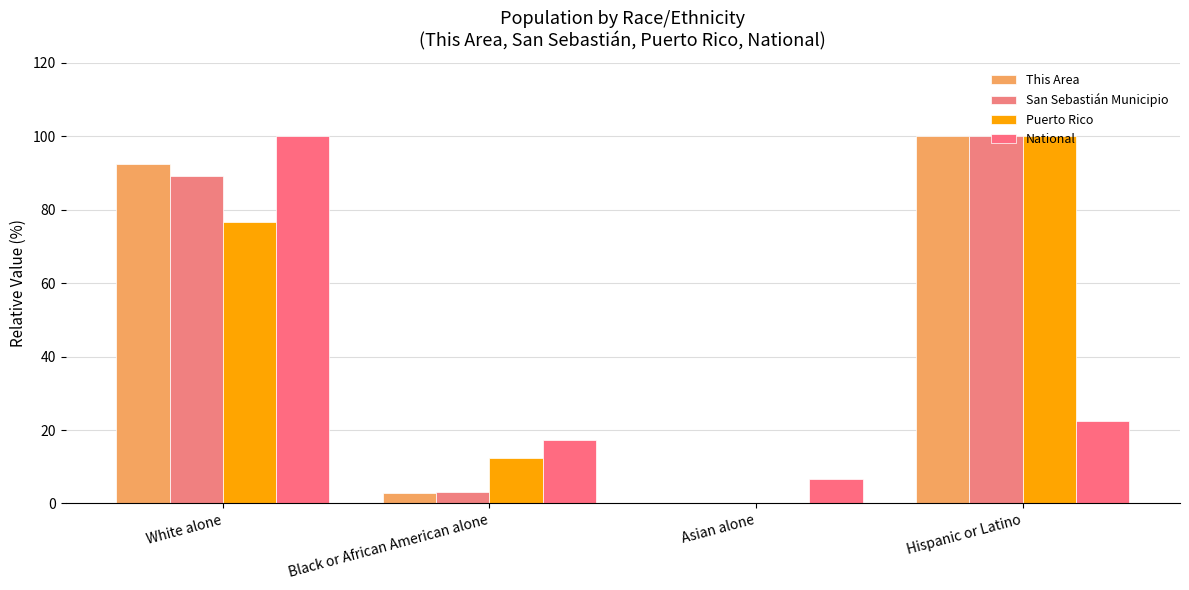

At which label does Puerto Rico reach its peak?

Hispanic or Latino